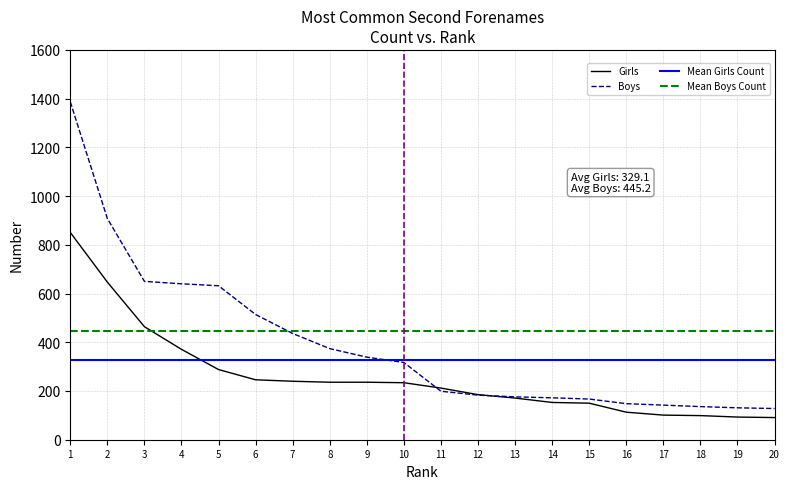

The value of Boys at 14 is 281. True or false?

False